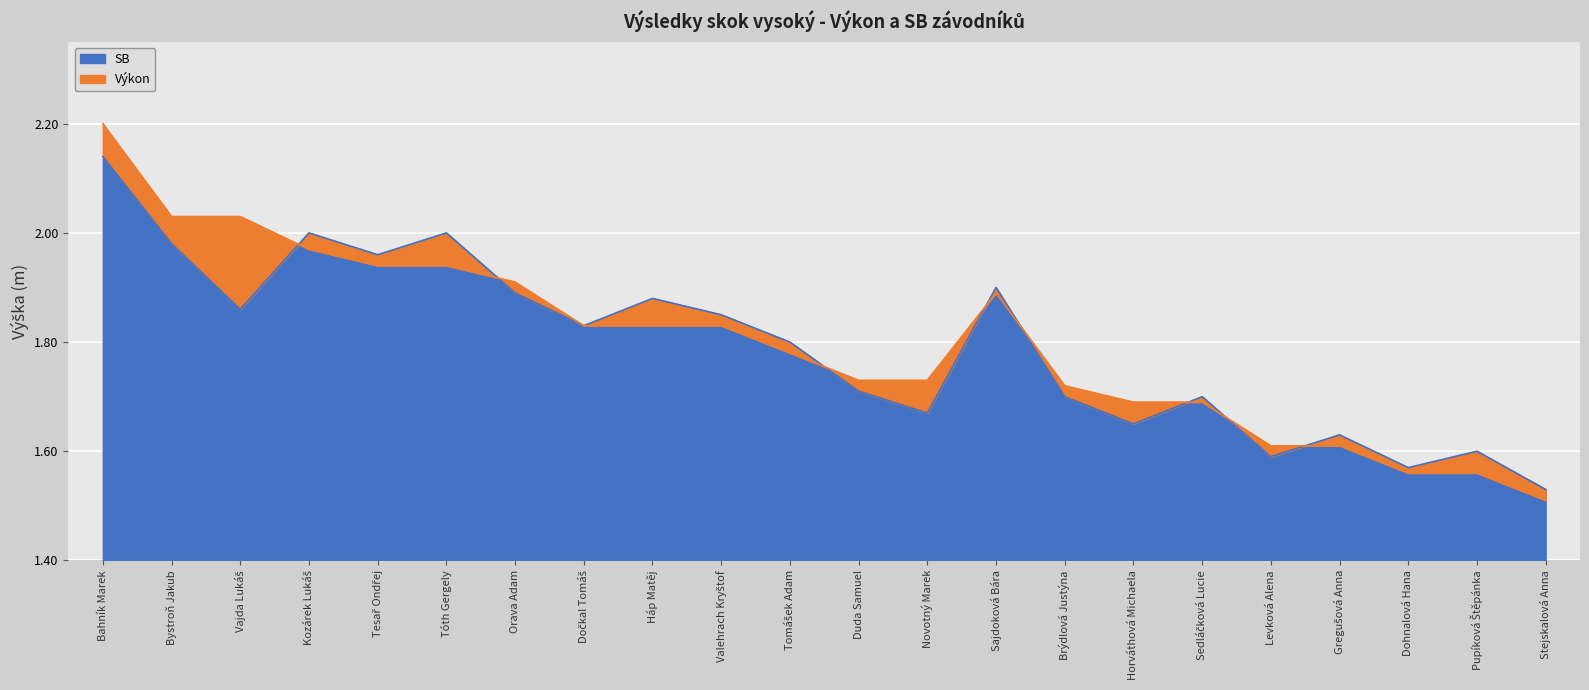

Is it true that SB equals 0.5 at Horváthová Michaela?

False